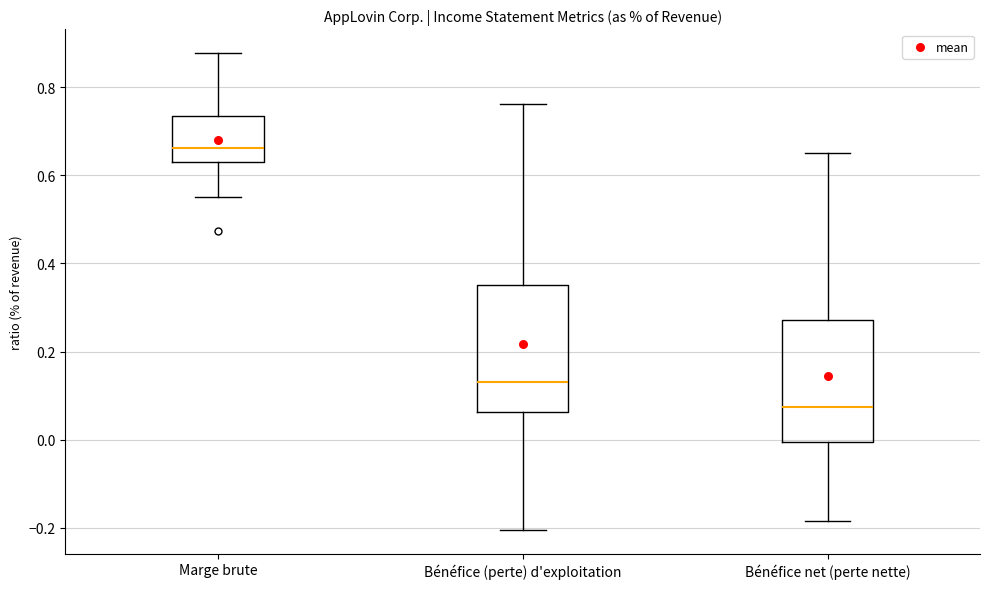

Which box's median line is the highest?

Marge brute